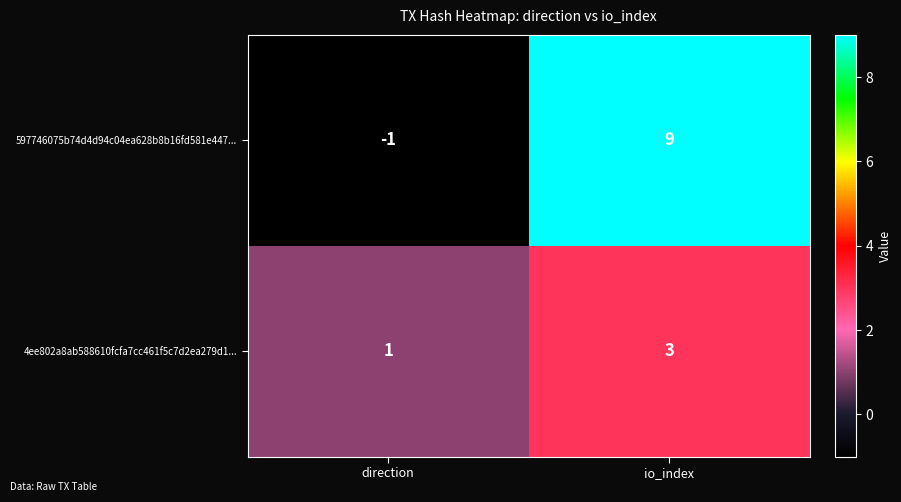

At which label is 4ee802a8ab588610fcfa7cc461f5c7d2ea279d1... closest to 2?

direction